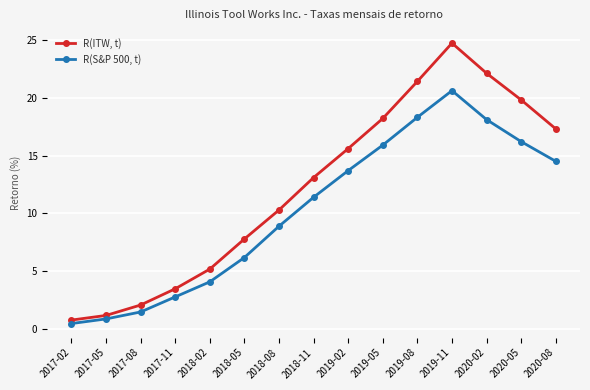

At which label does R(ITW, t) first exceed 13?

2018-11